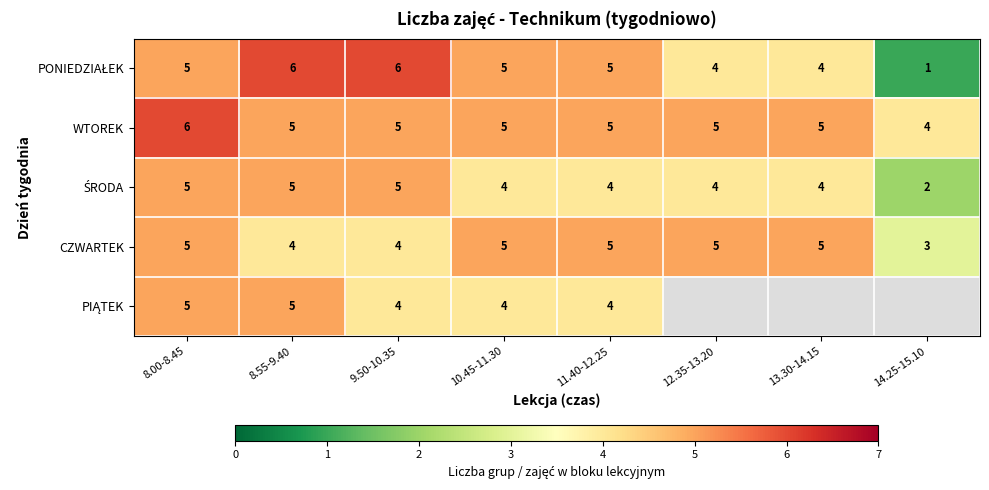

What is the sum of the CZWARTEK values at 8.55-9.40 and 9.50-10.35?

8